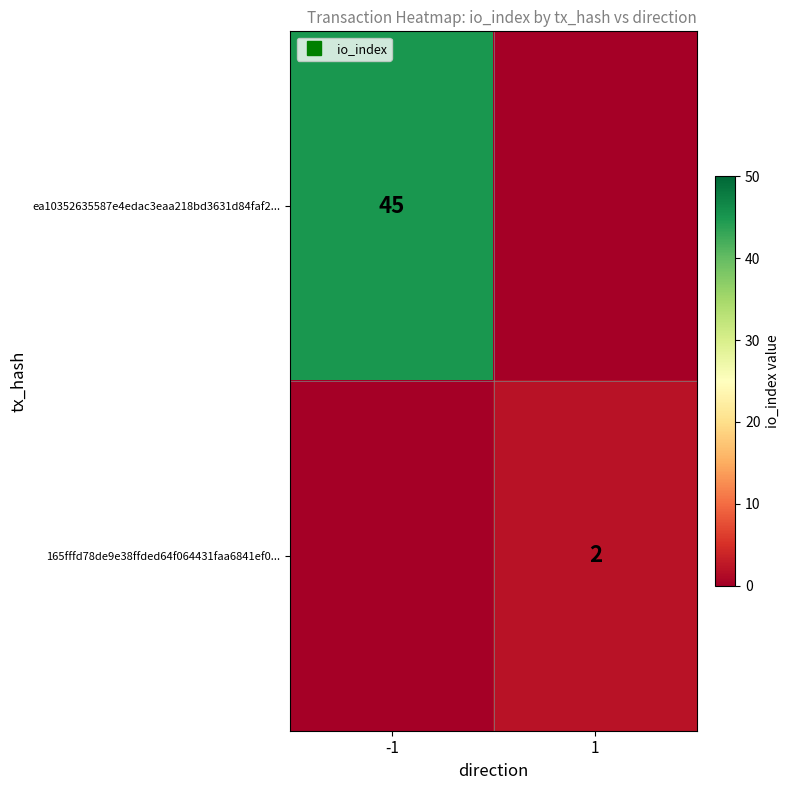

What is the total value across all series at -1?

45